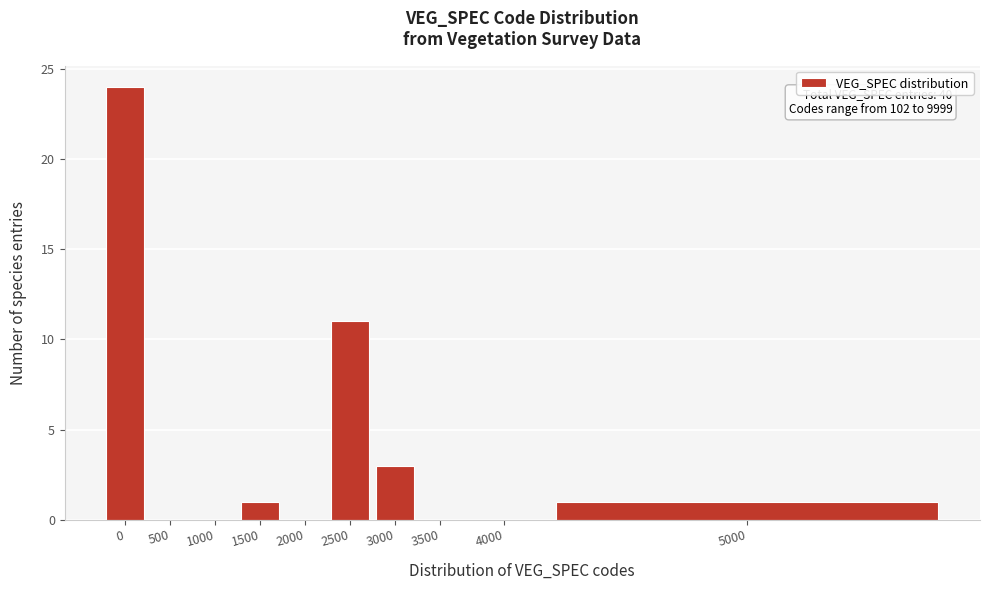

Reading left to right, what are all the values shown in this chart?

0=24	500=0	1000=0	1500=1	2000=0	2500=11	3000=3	3500=0	4000=0	5000=1